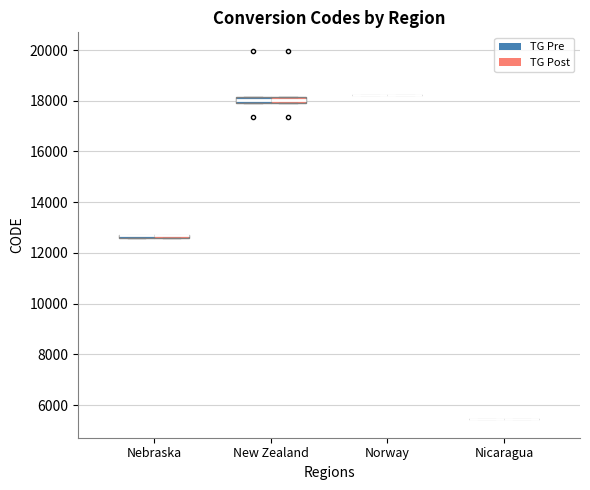

Where is the lower edge of the box for Nebraska (TG Post) on the y-axis? The values are not printed on the chart, so give them approximately, as read against the axis.

12600